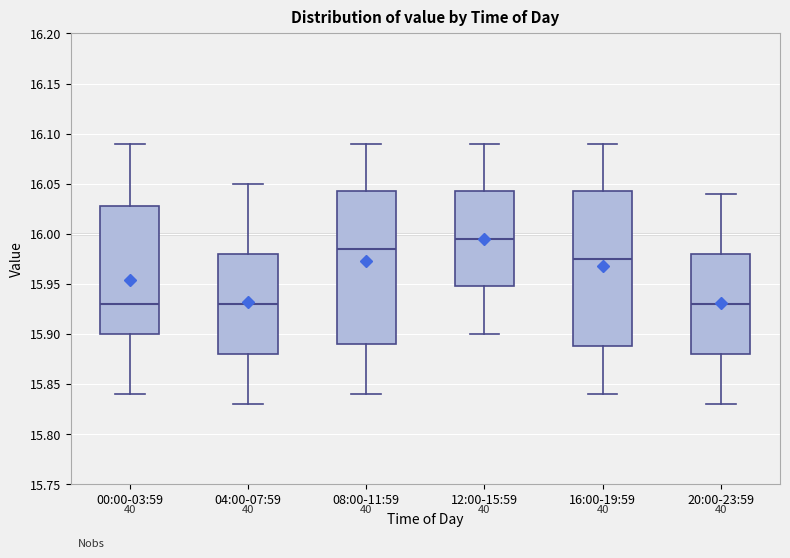

Where does the upper whisker of the box for 20:00-23:59 end on the y-axis? The values are not printed on the chart, so give them approximately, as read against the axis.

16.040